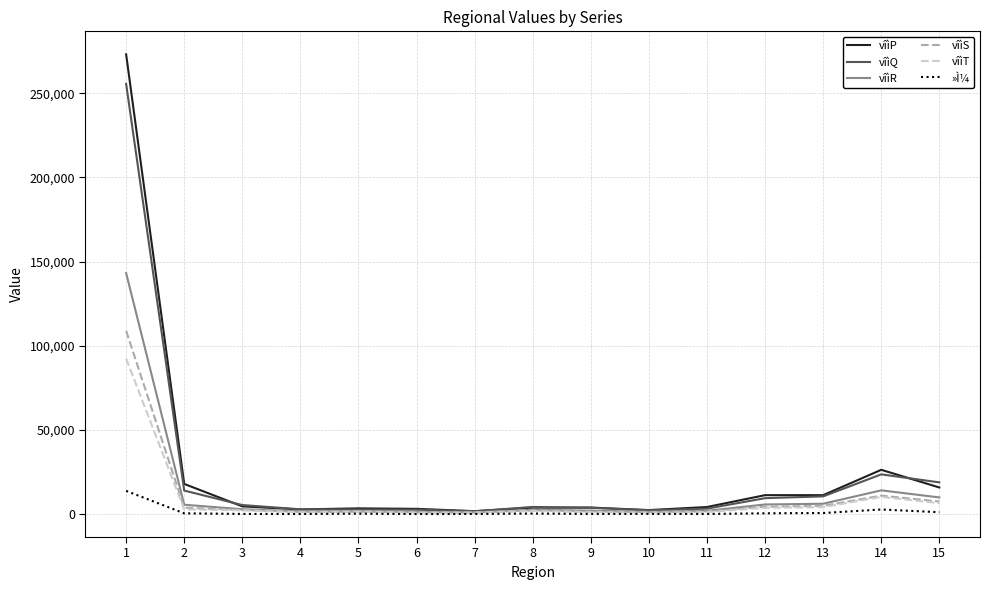

List the series in order of their peak value, lowest first.

»Ì¼, vîìT, vîìS, vîìR, vîìQ, vîìP